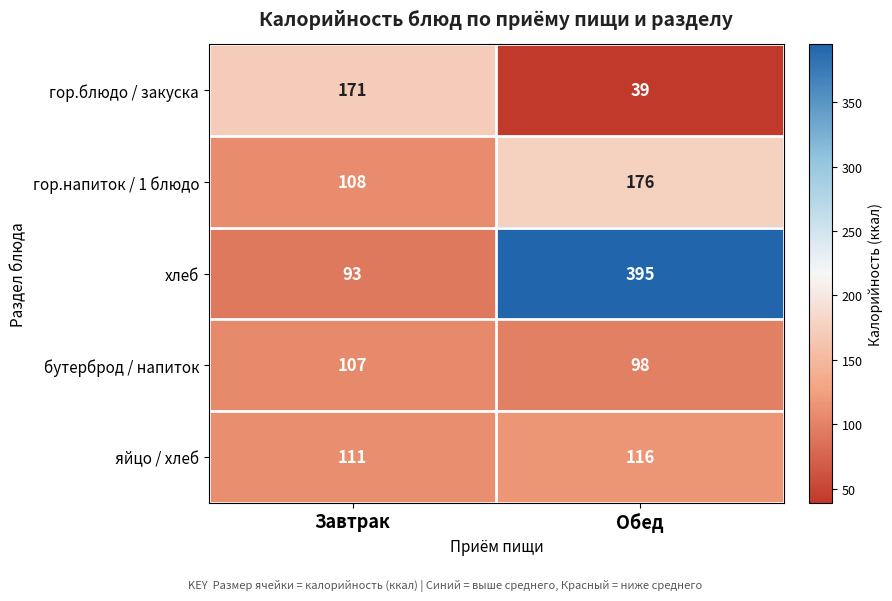

What is the maximum value shown in the chart?

395